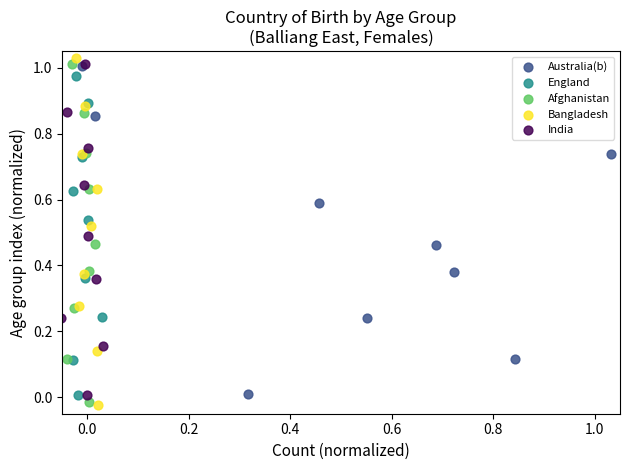

Which series has the largest Y range (max minus min)?

Bangladesh